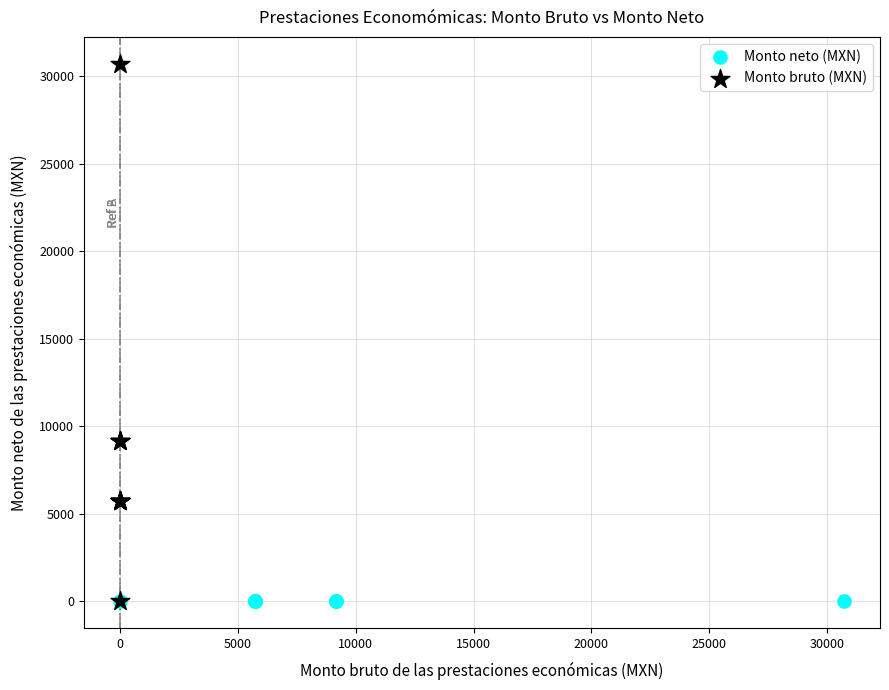

Which series reaches the maximum Y coordinate?

Monto bruto (MXN)